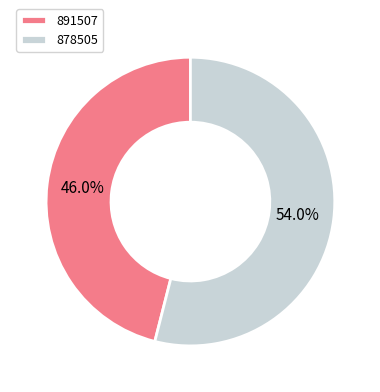

Which has a higher value, 891507 or 878505?

878505